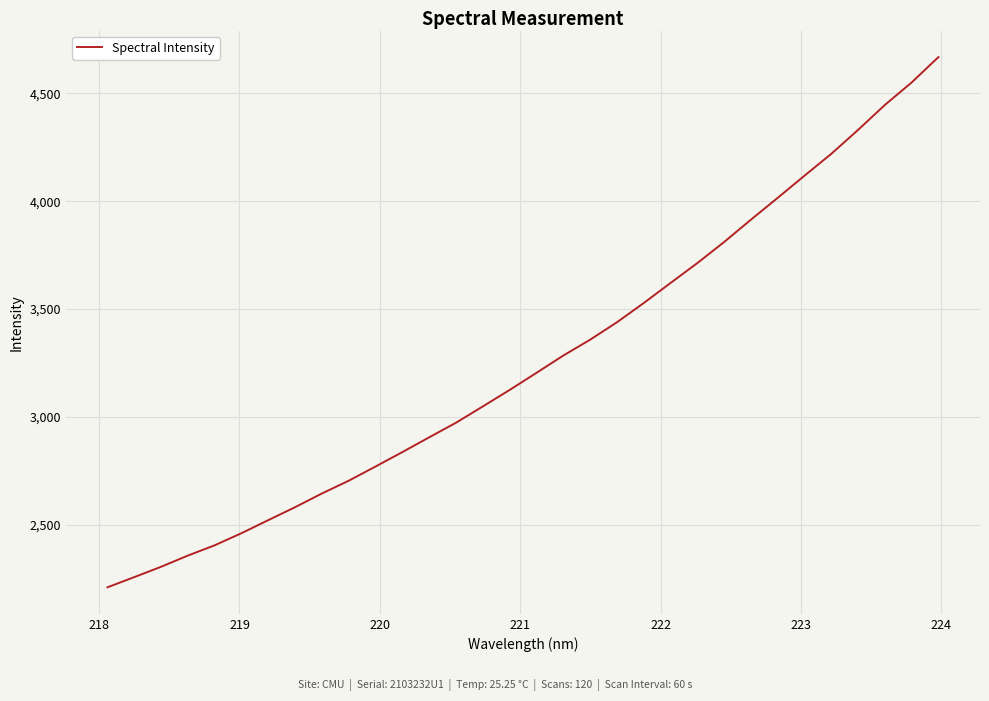

Does the chart have visible grid lines?

Yes